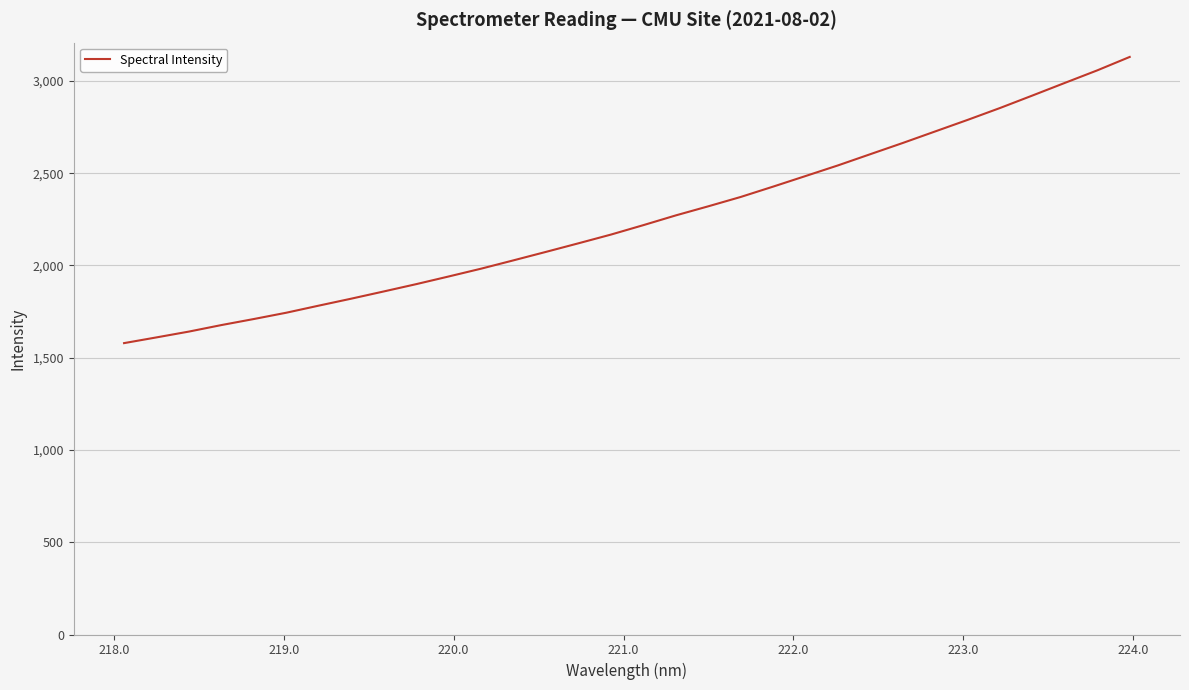

What is the difference between the maximum and minimum values?

1550.8